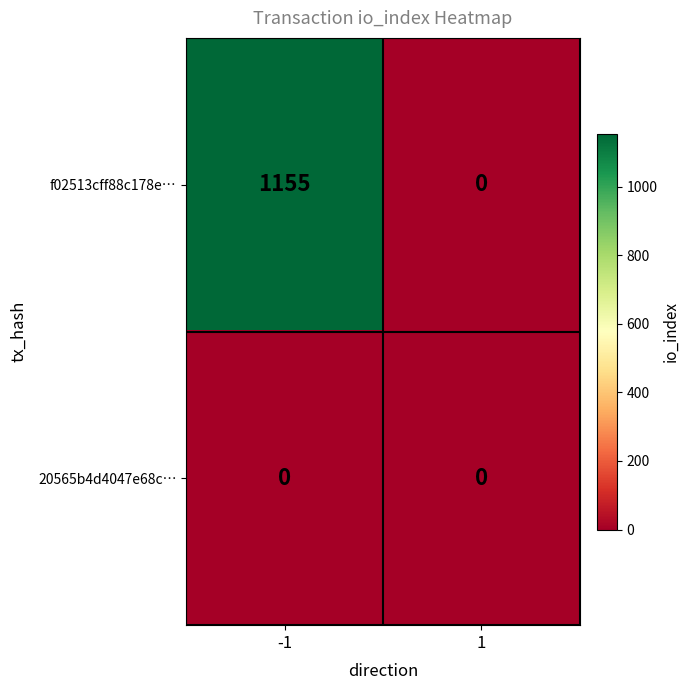

Rank the series at -1 from lowest to highest value.

20565b4d4047e68c…, f02513cff88c178e…